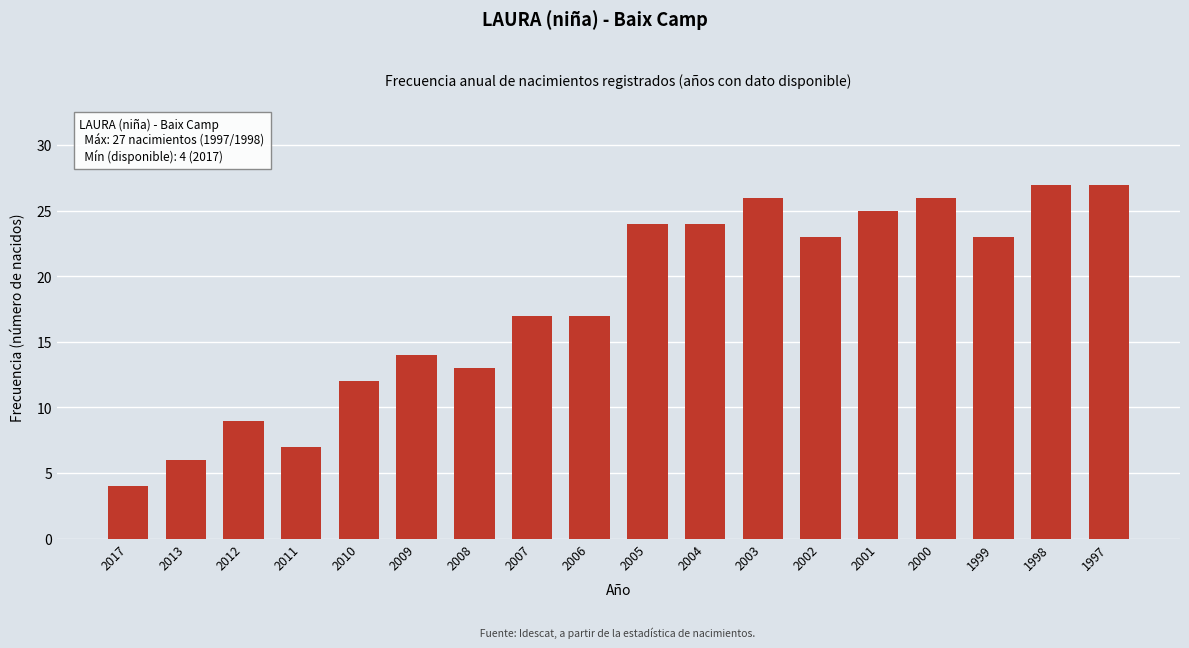

Reading left to right, list all the values displayed in this chart.

2017=4	2013=6	2012=9	2011=7	2010=12	2009=14	2008=13	2007=17	2006=17	2005=24	2004=24	2003=26	2002=23	2001=25	2000=26	1999=23	1998=27	1997=27